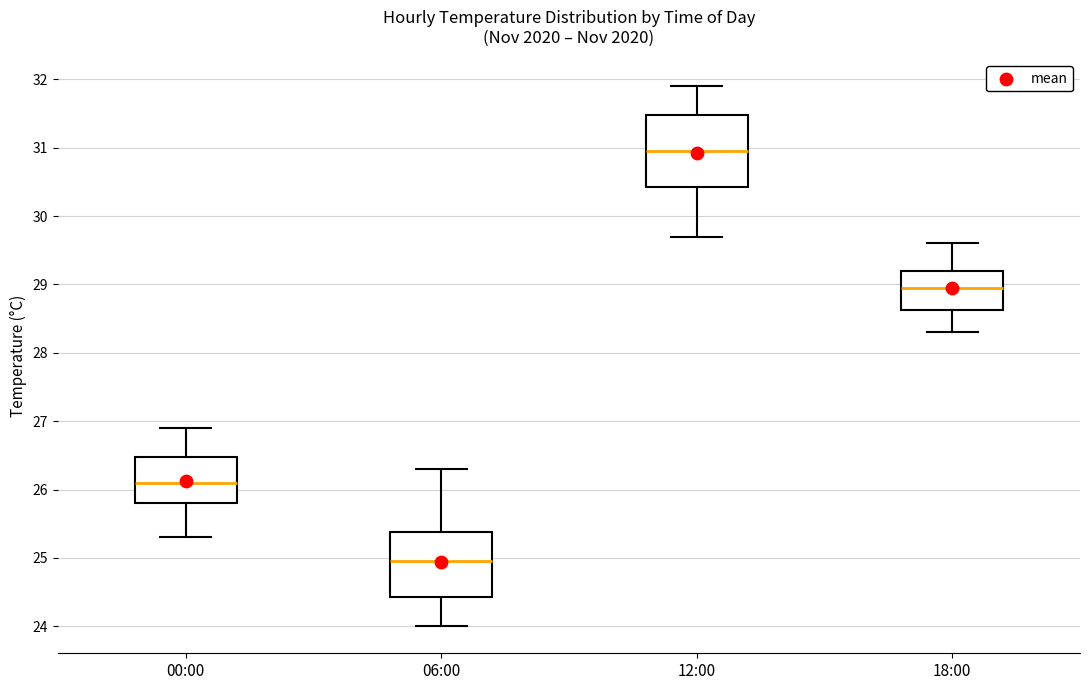

Which box has the lowest median line?

06:00